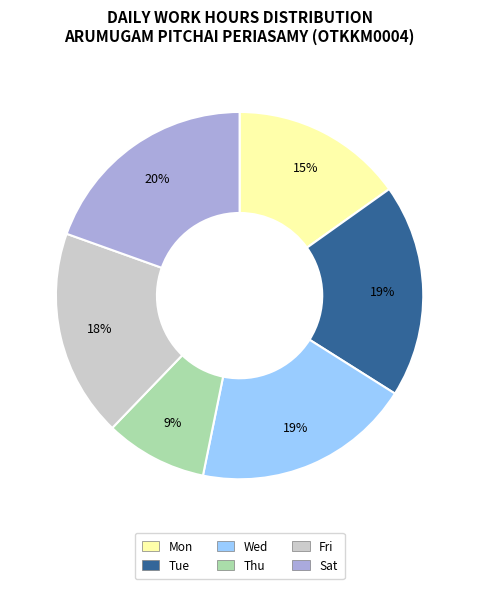

To the nearest percent, what is the difference between the largest and smallest slice percentages?

11%